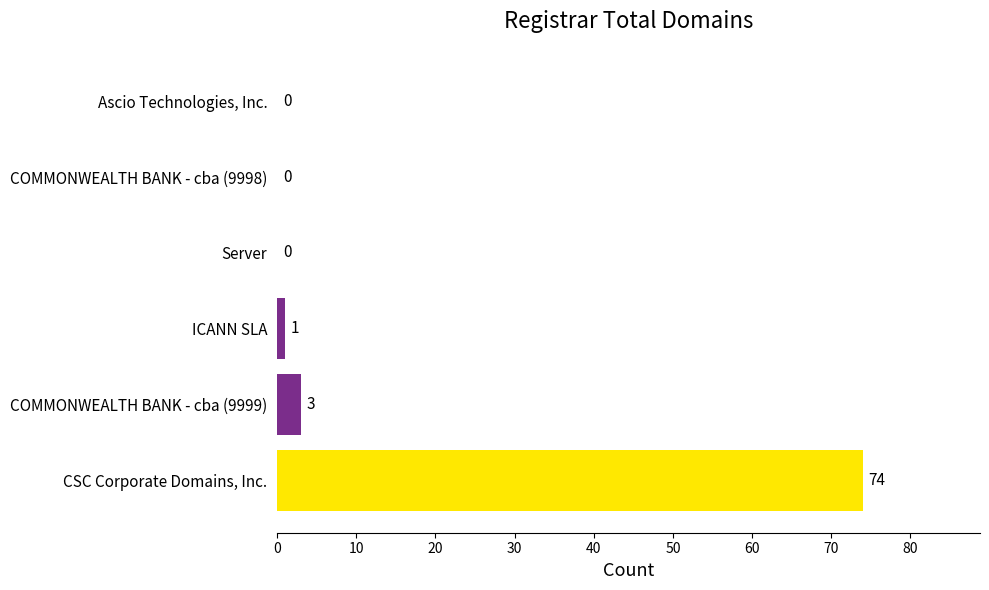

What is the sum of all values?

78